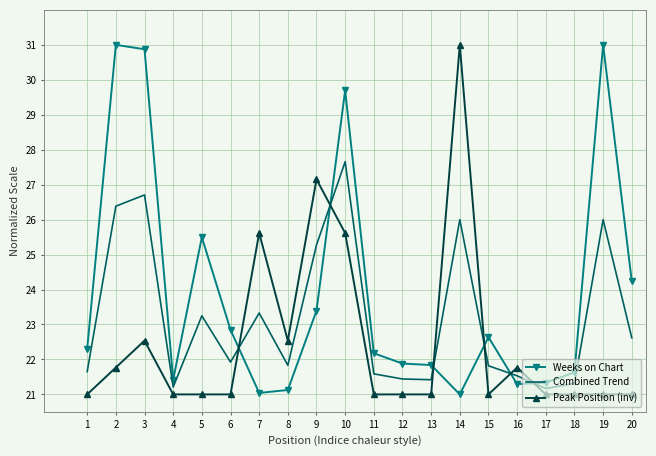

The Peak Position (inv) series shows 28.7 at 4. True or false?

False